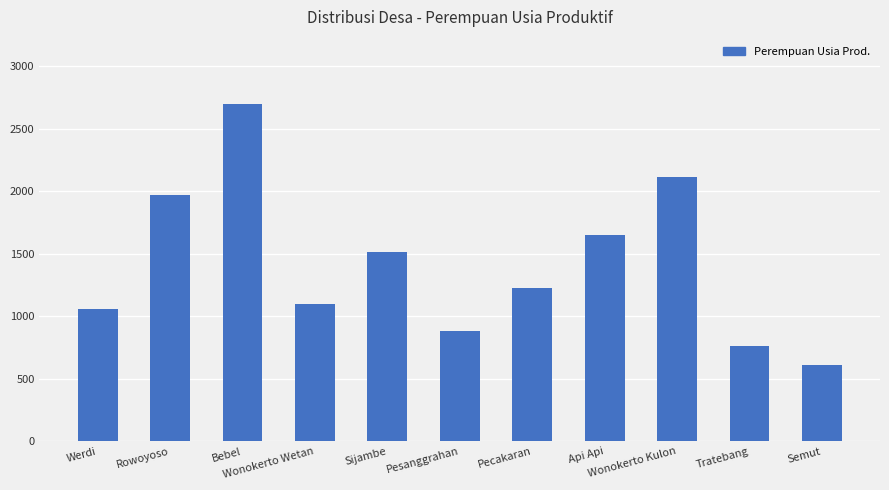

Is it true that the value at Wonokerto Kulon is 2109?

True